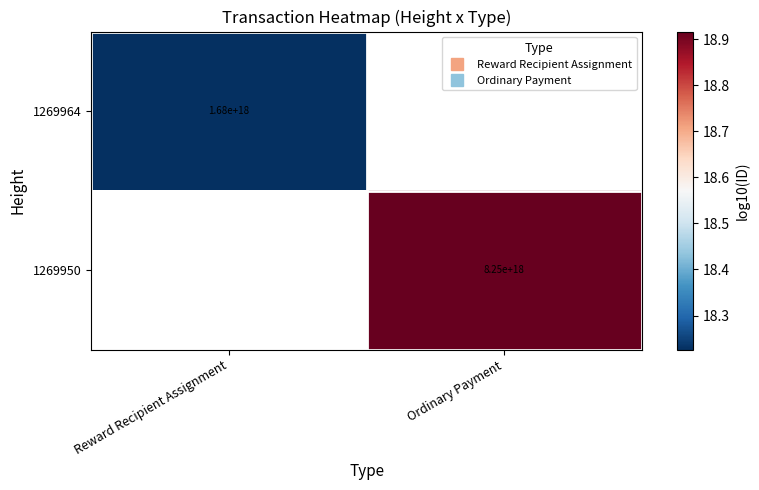

Rank the categories by 1269964 value from highest to lowest.

Reward Recipient Assignment, Ordinary Payment